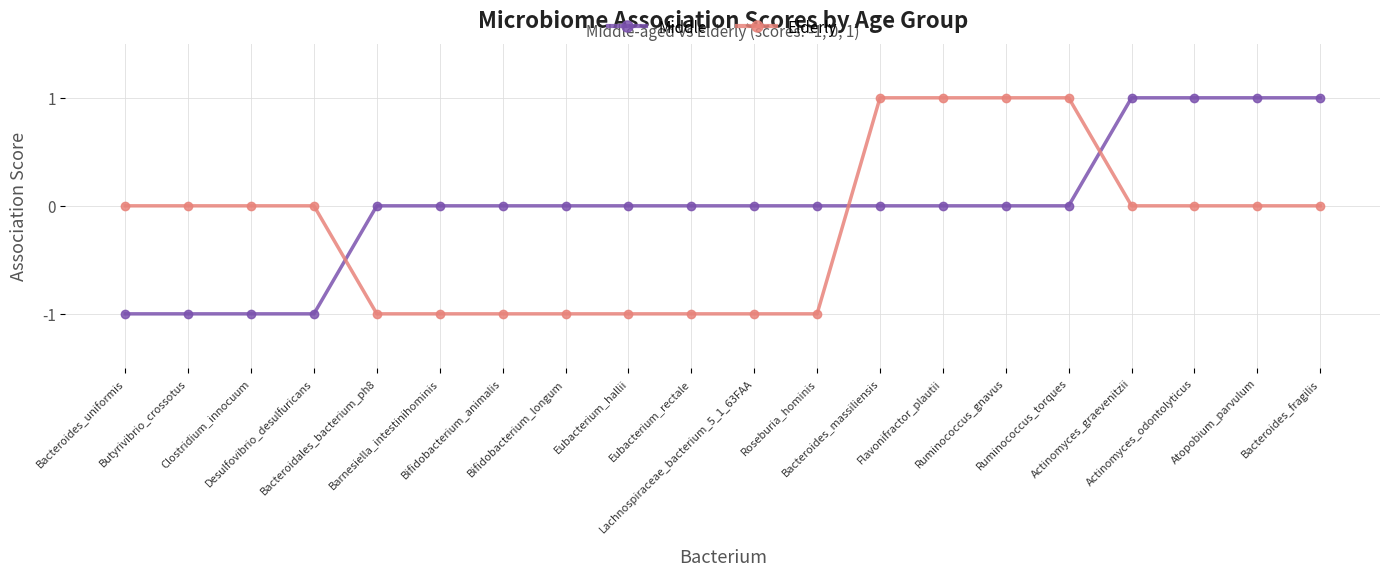

Rank the series by their average value, from highest to lowest.

Middle, Elderly